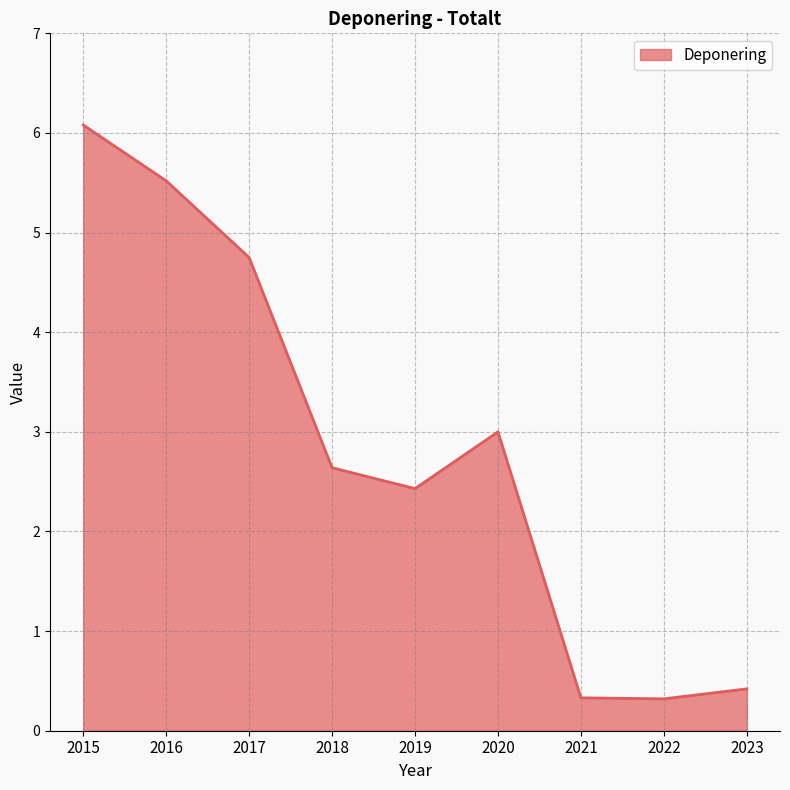

Reading left to right, extract all data points from this chart.

2015=6.1	2016=5.5	2017=4.8	2018=2.6	2019=2.4	2020=3.0	2021=0.3	2022=0.3	2023=0.4